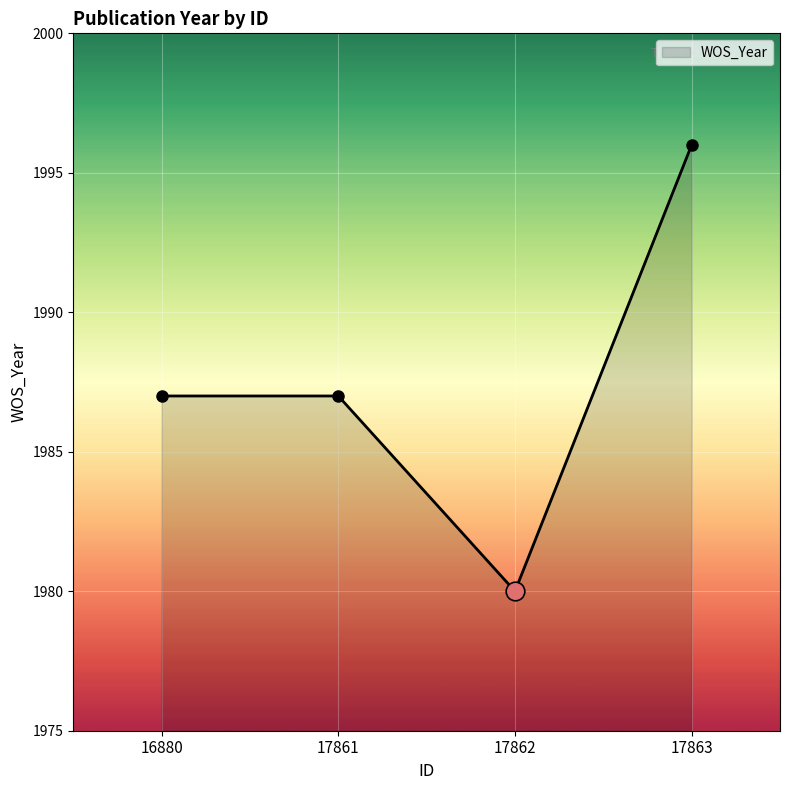

Between 16880 and 17862, which is larger?

16880